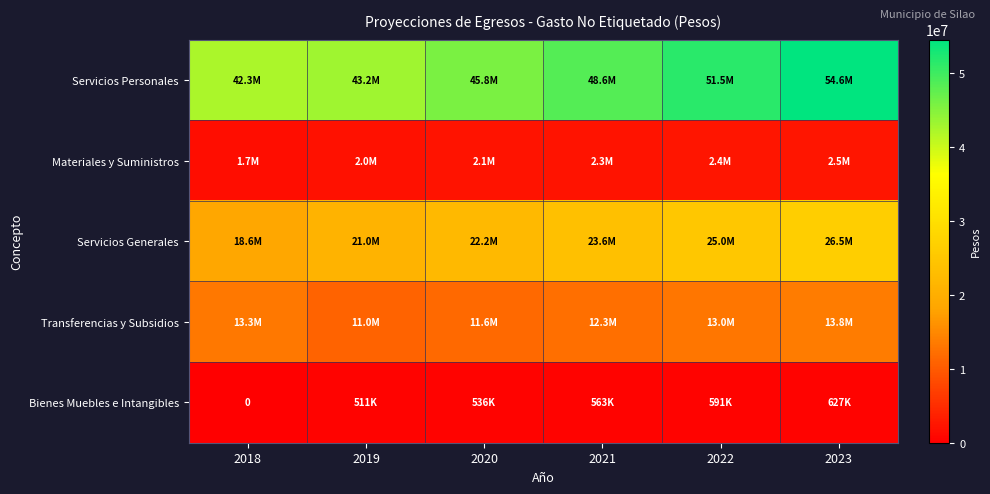

What is the difference between the maximum and minimum values in the Transferencias y Subsidios series?

2840608.1